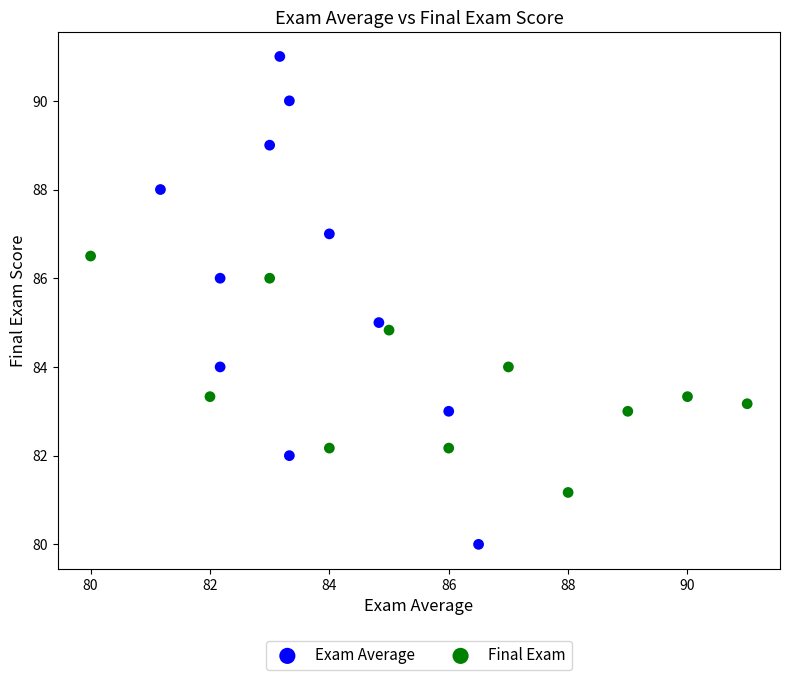

Which series reaches the minimum Y coordinate?

Exam Average